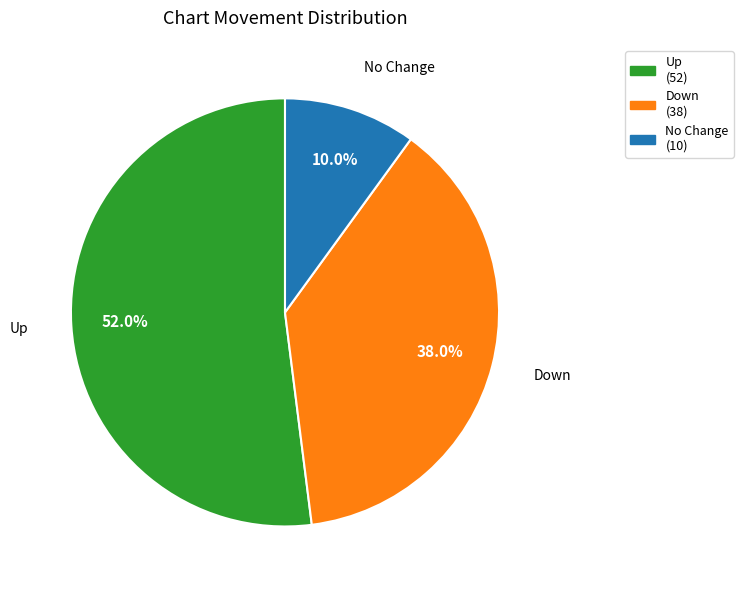

Is there a majority slice in this chart?

Yes